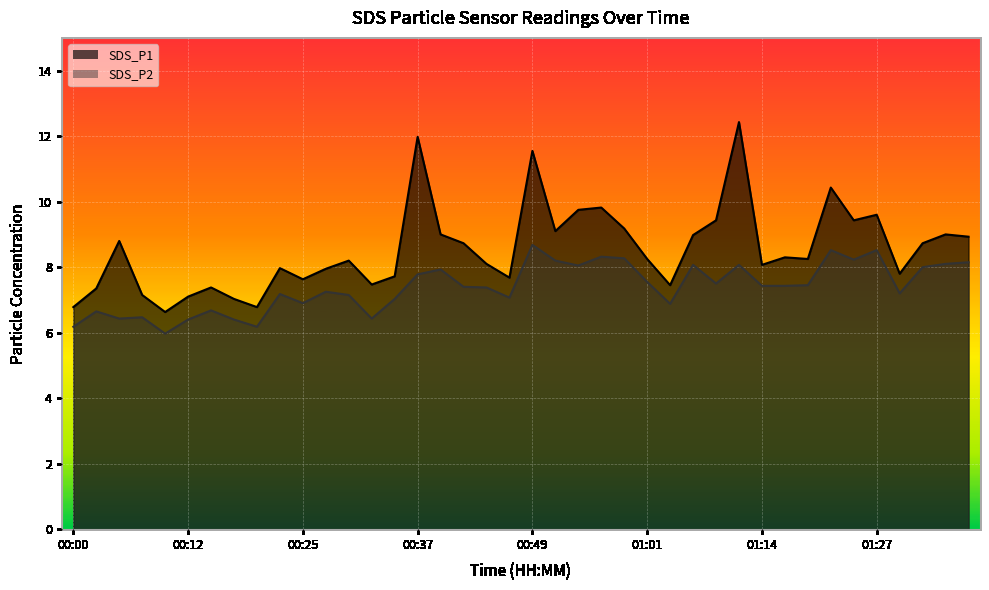

What is the difference between the SDS_P1 values at 01:19 and 01:27?

1.3